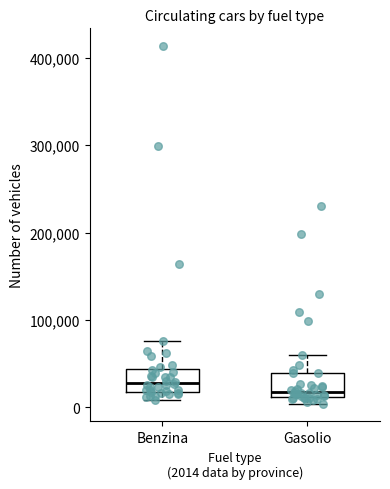

Reading left to right, transcribe this box plot: for each box, give where its median line is, the range the box spans, and where its two whiskers end, as read against the y-axis. The values are not printed on the chart, so give them approximately, as read against the axis.

Benzina: median 30000, box 20000 to 40000, whiskers 10000 to 80000
Gasolio: median 20000, box 10000 to 40000, whiskers 0 to 60000